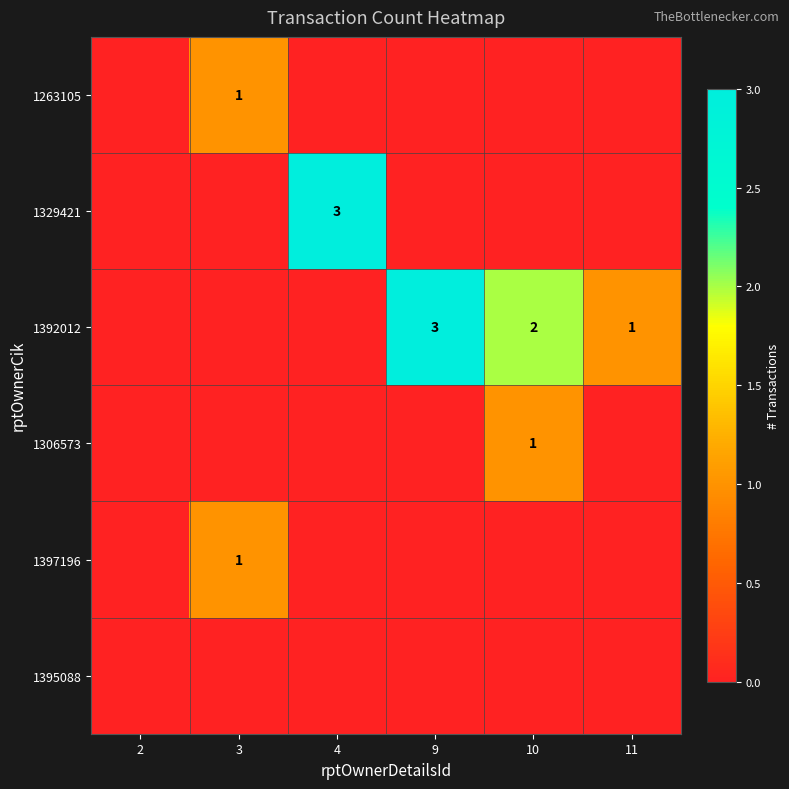

The 1392012 series shows 1 at 11. True or false?

True